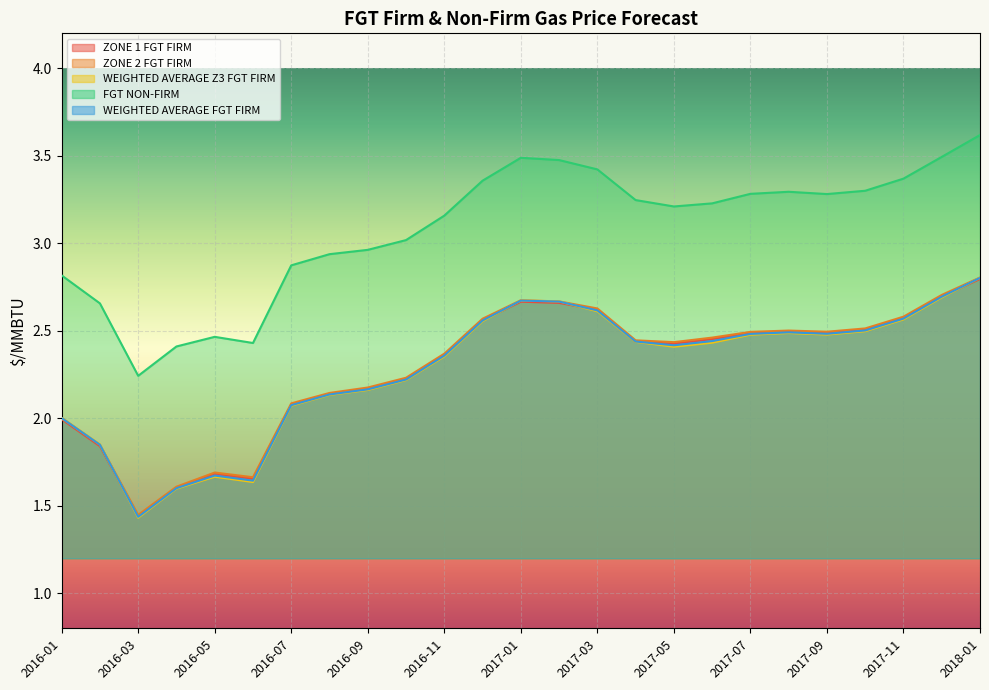

How many lines are shown in the chart?

5